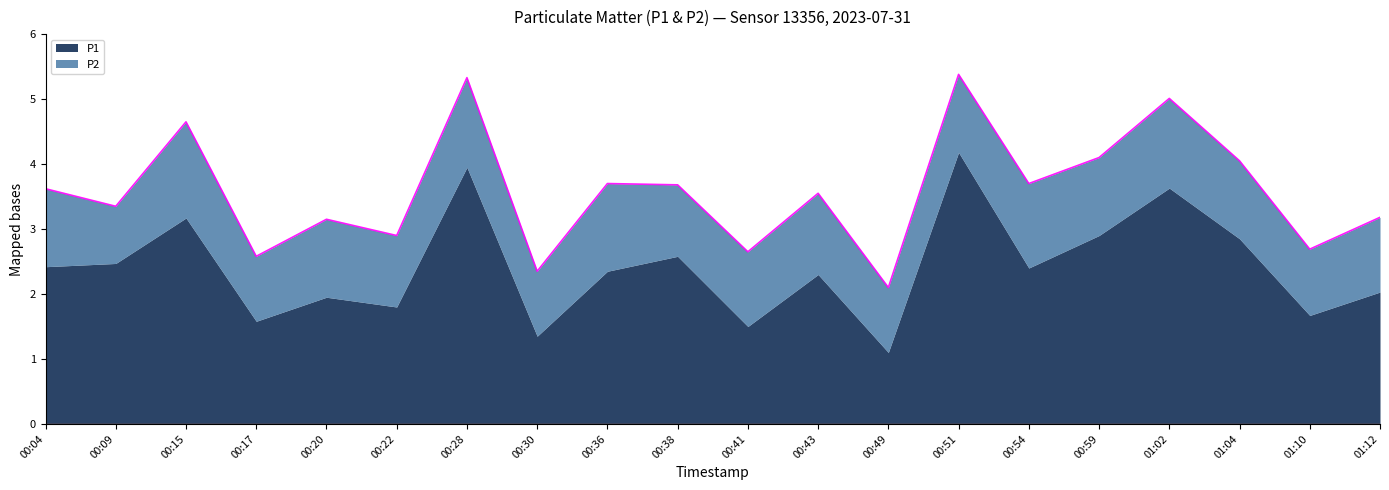

What is the ratio of the value at 01:10 to the value at 01:02?

0.5